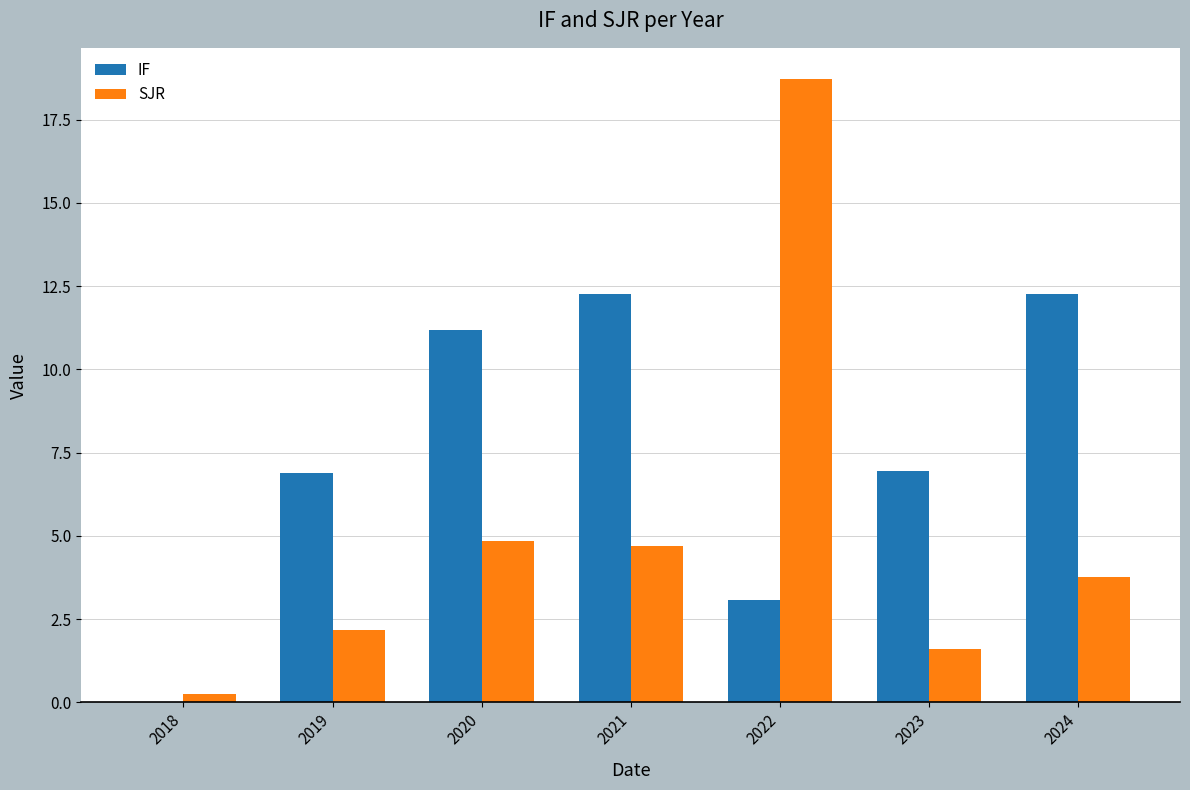

What are all the series names shown in the legend?

IF, SJR